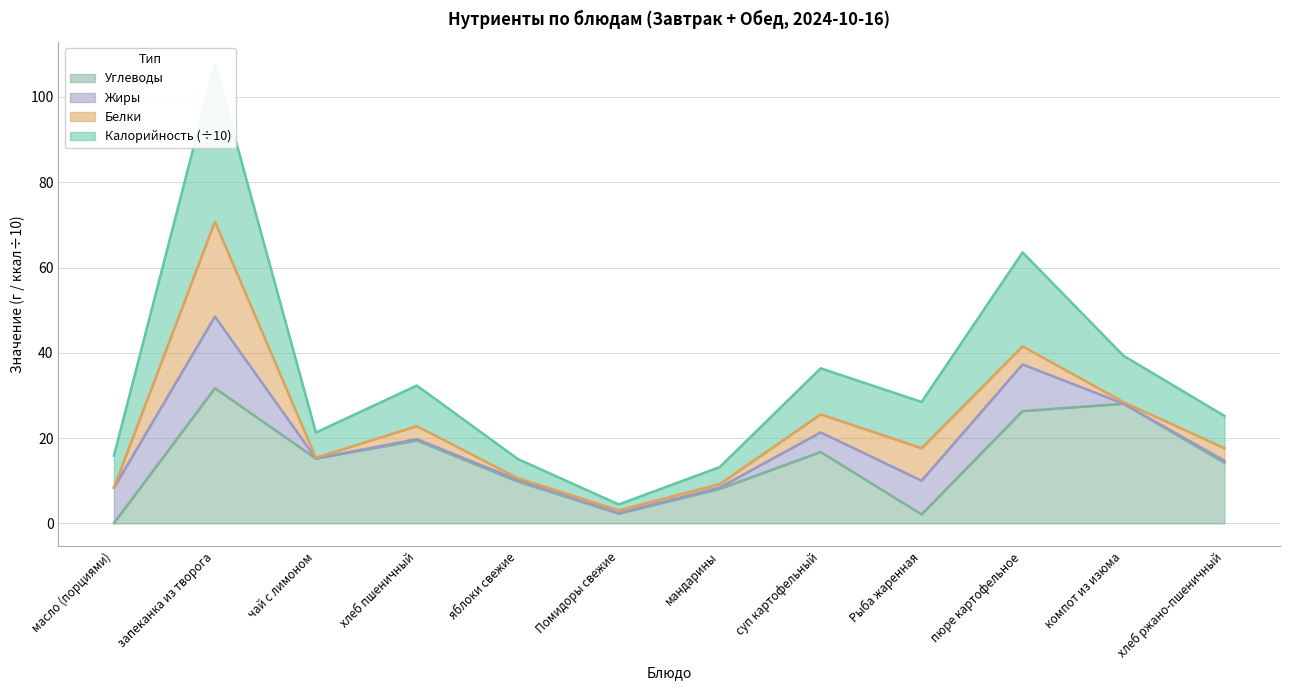

Where does the Калорийность series first go above 28?

запеканка из творога